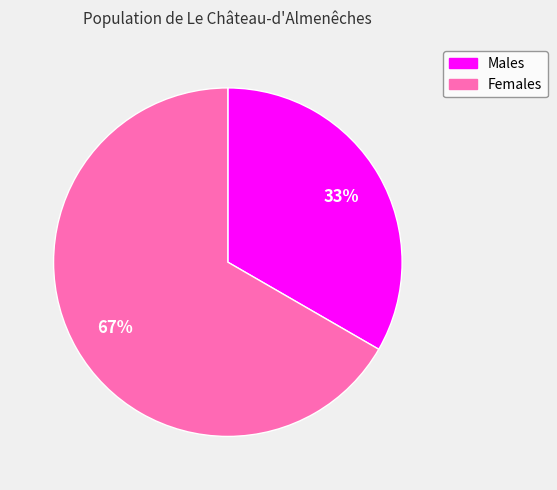

Is there any slice that represents more than half of the pie?

Yes